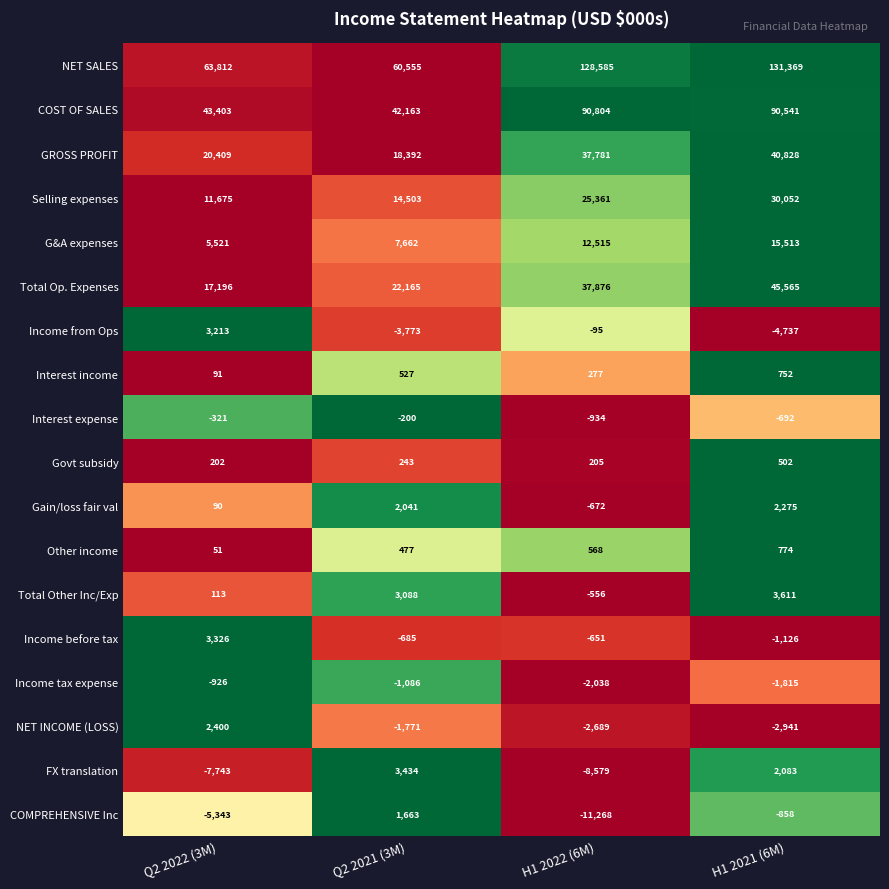

What is the sum of all Income tax expense values?

-5865